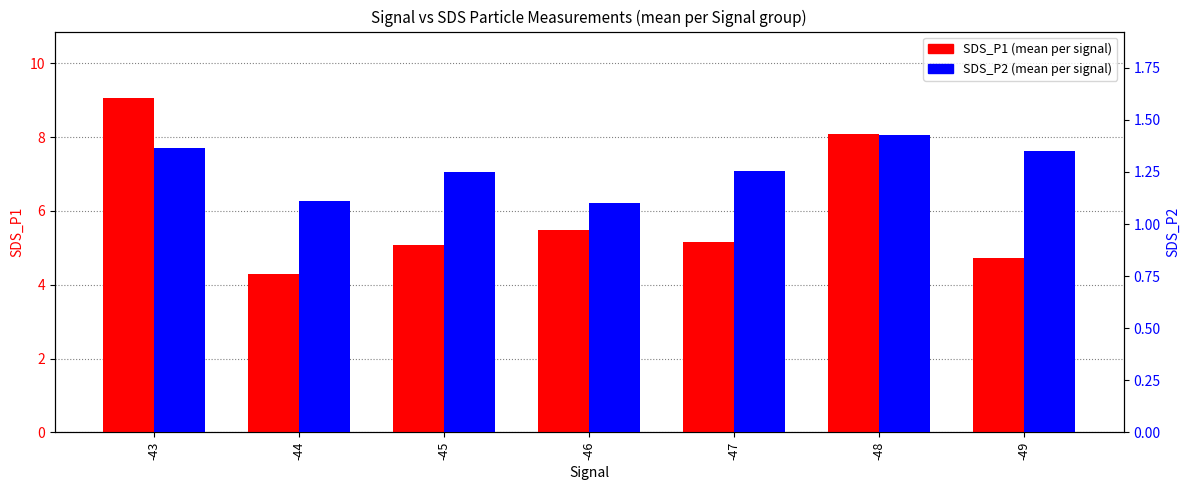

What is the sum of the SDS_P1 (mean) values at -46 and -43?

14.5